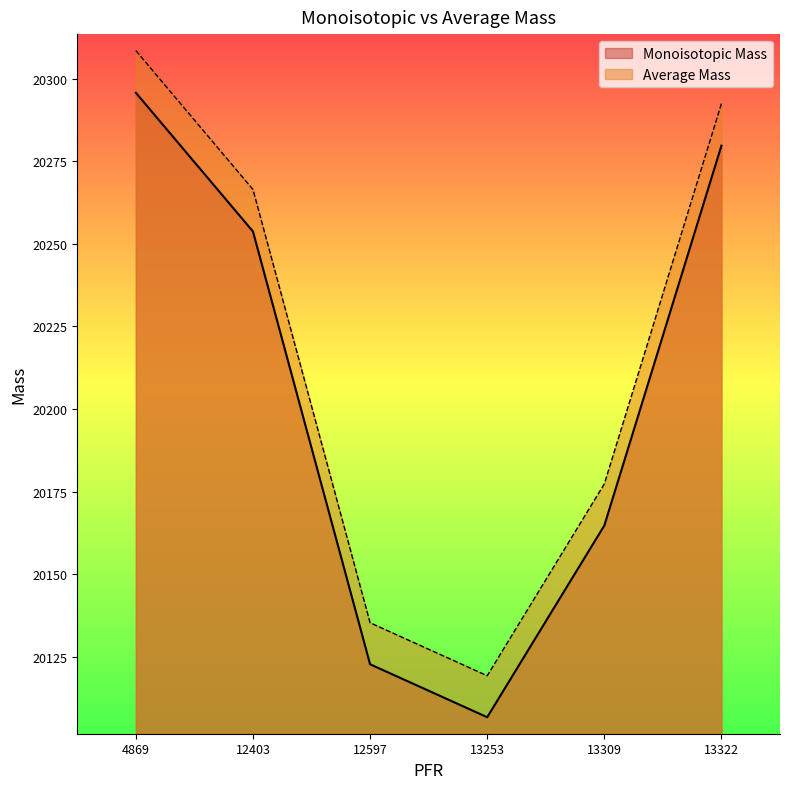

Rank the series by their average value, from lowest to highest.

Monoisotopic Mass, Average Mass